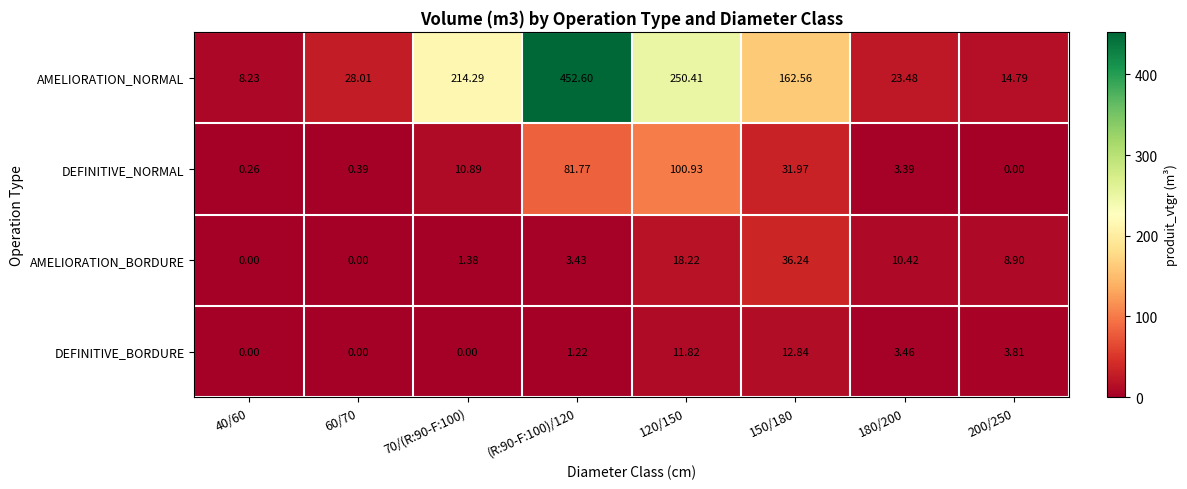

Which category has the highest value across all series?

(R:90-F:100)/120